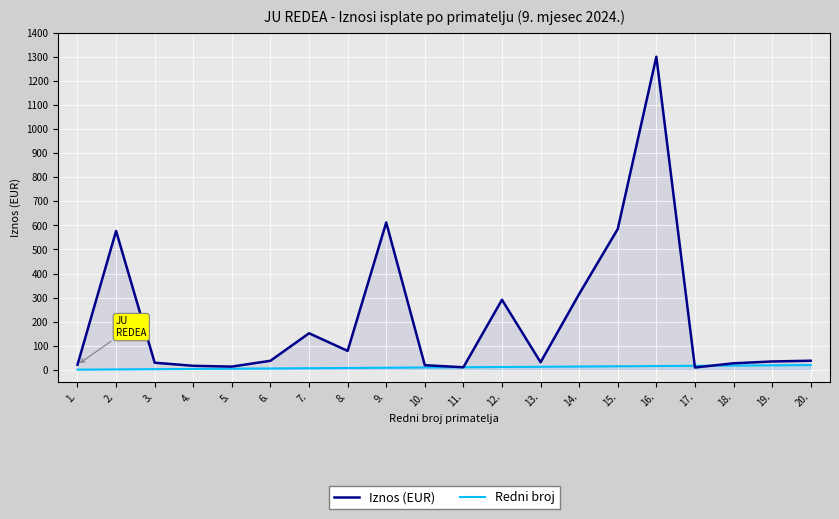

What is the maximum value for Redni broj?

20.0